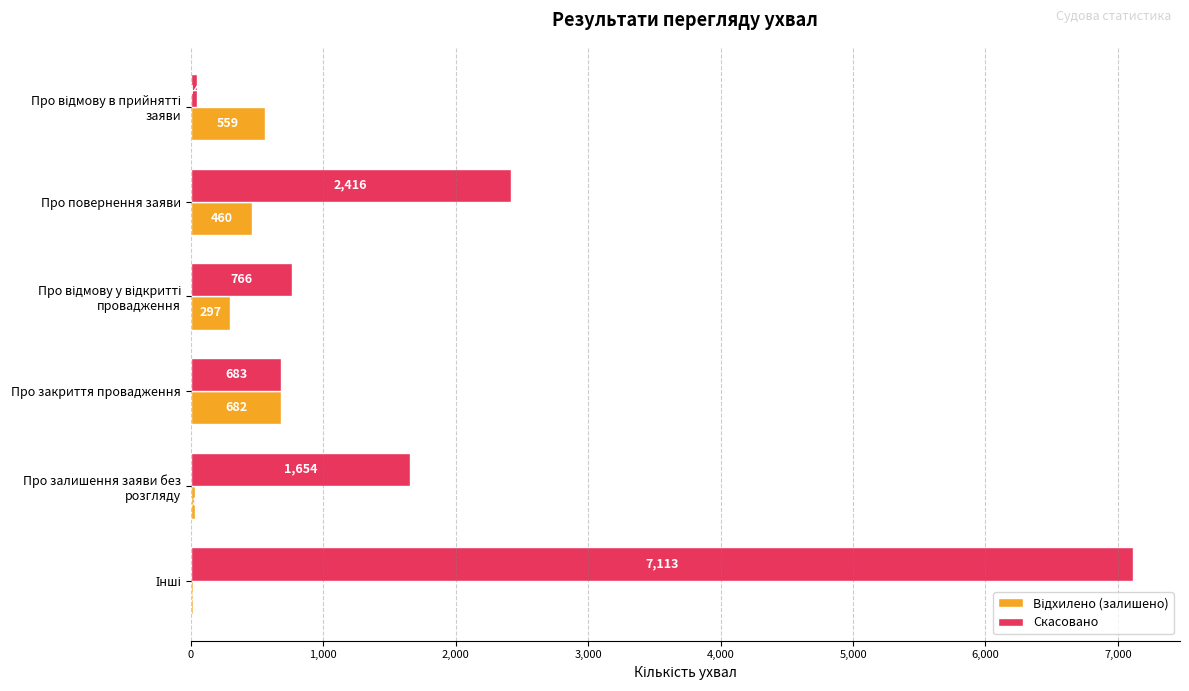

The Скасовано series shows 2416 at Про повернення заяви. True or false?

True